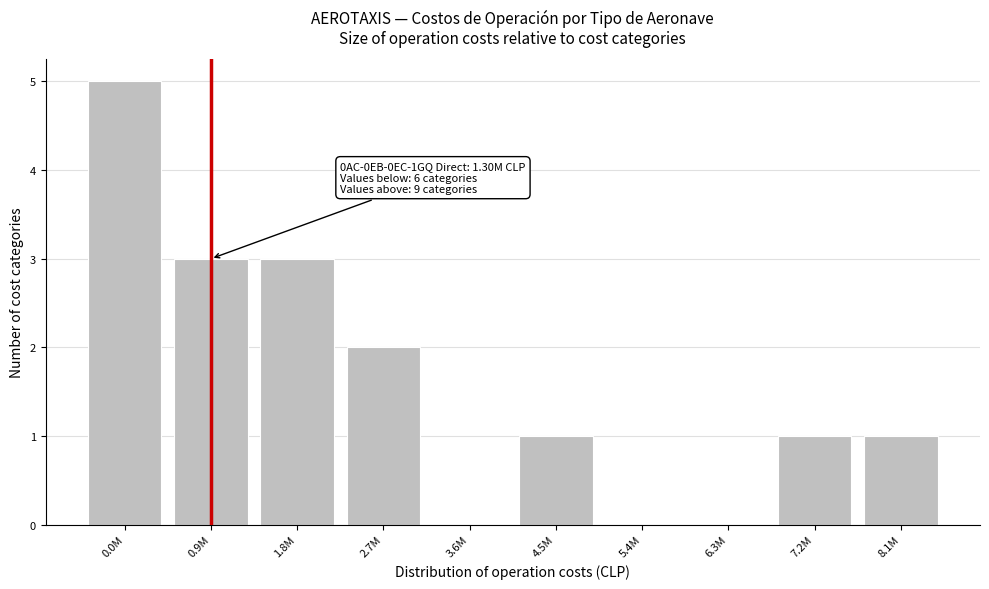

Reading right to left, transcribe all the data shown in this chart.

8.1M=1	7.2M=1	6.3M=0	5.4M=0	4.5M=1	3.6M=0	2.7M=2	1.8M=3	0.9M=3	0.0M=5